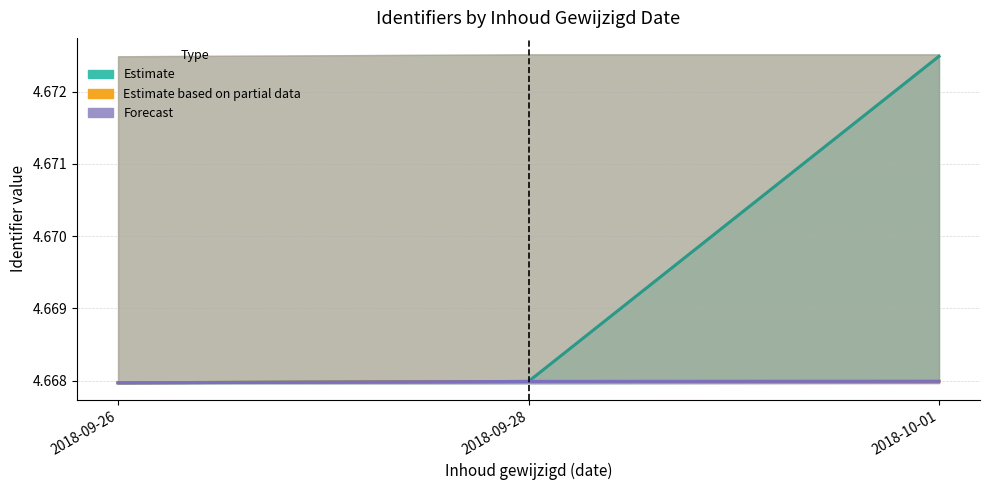

Reading right to left, extract all data points from this chart.

Estimate: 2018-10-01=4.7	2018-09-28=4.7	2018-09-26=4.7
Estimate based on partial data: 2018-10-01=4.7	2018-09-28=4.7	2018-09-26=4.7
Forecast: 2018-10-01=4.7	2018-09-28=4.7	2018-09-26=4.7